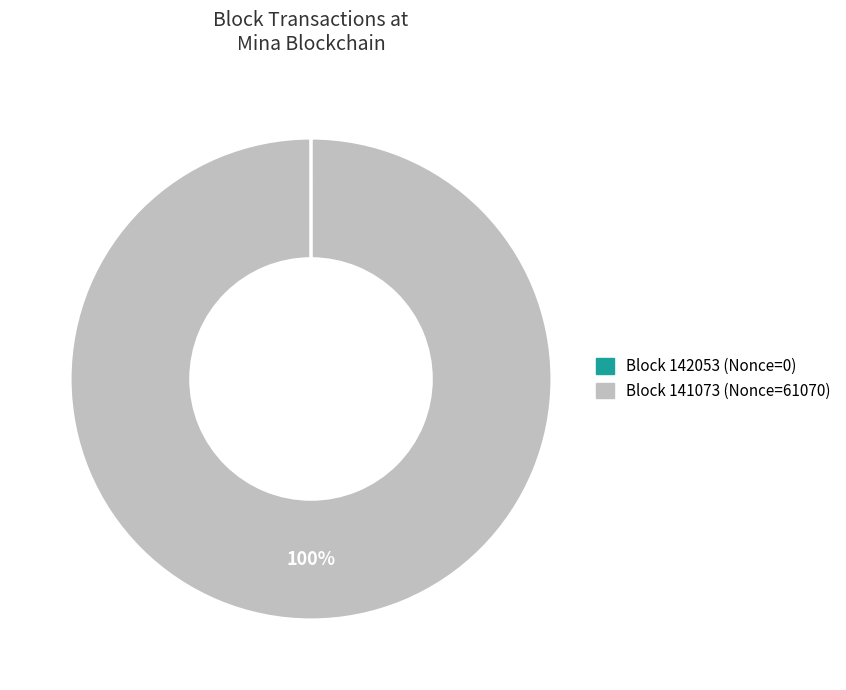

To the nearest percent, what is the difference between the largest and smallest slice percentages?

100%